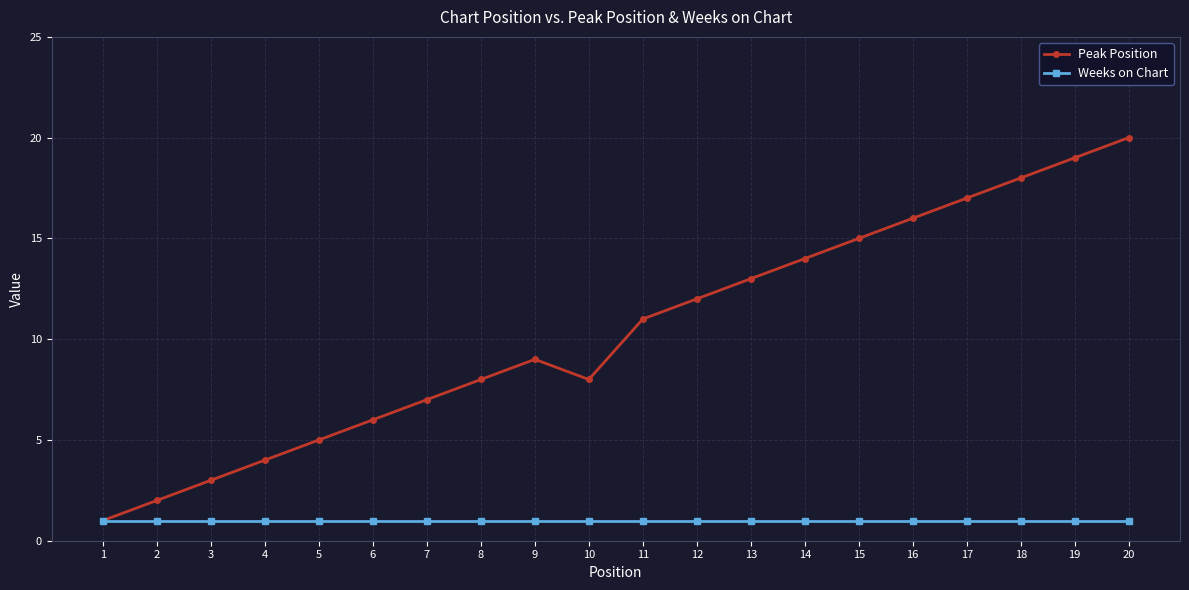

True or false: Peak Position has a value of 2 at 4.

False